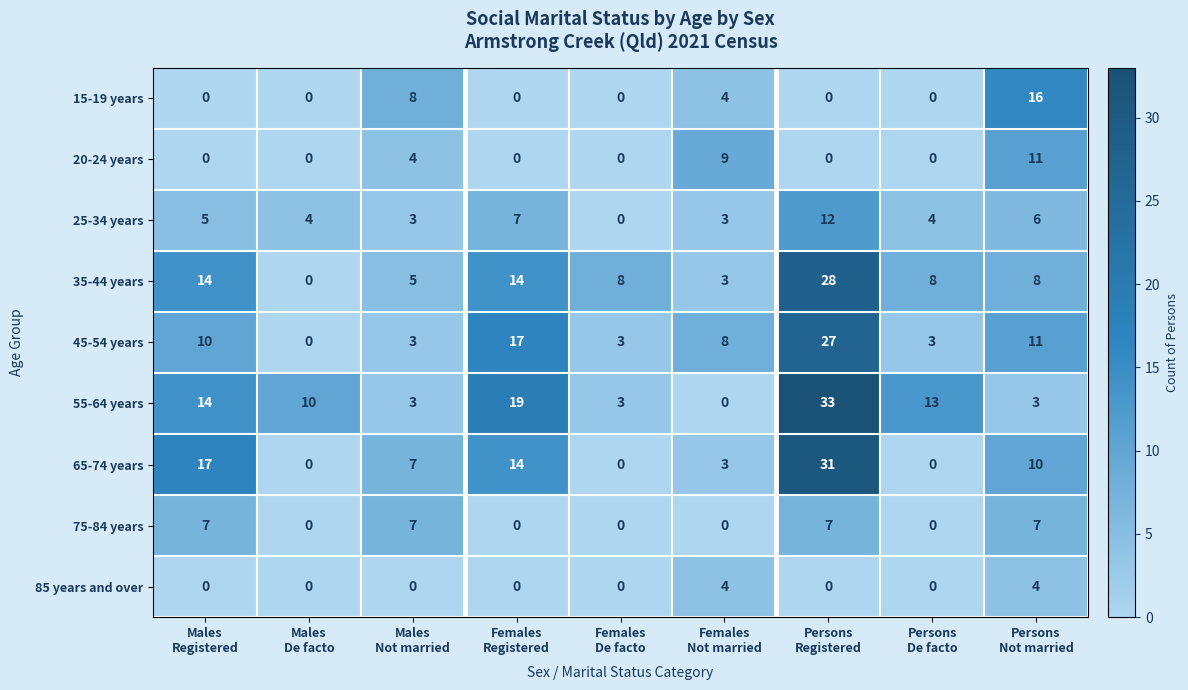

Which series has the largest range (max minus min)?

55-64 years